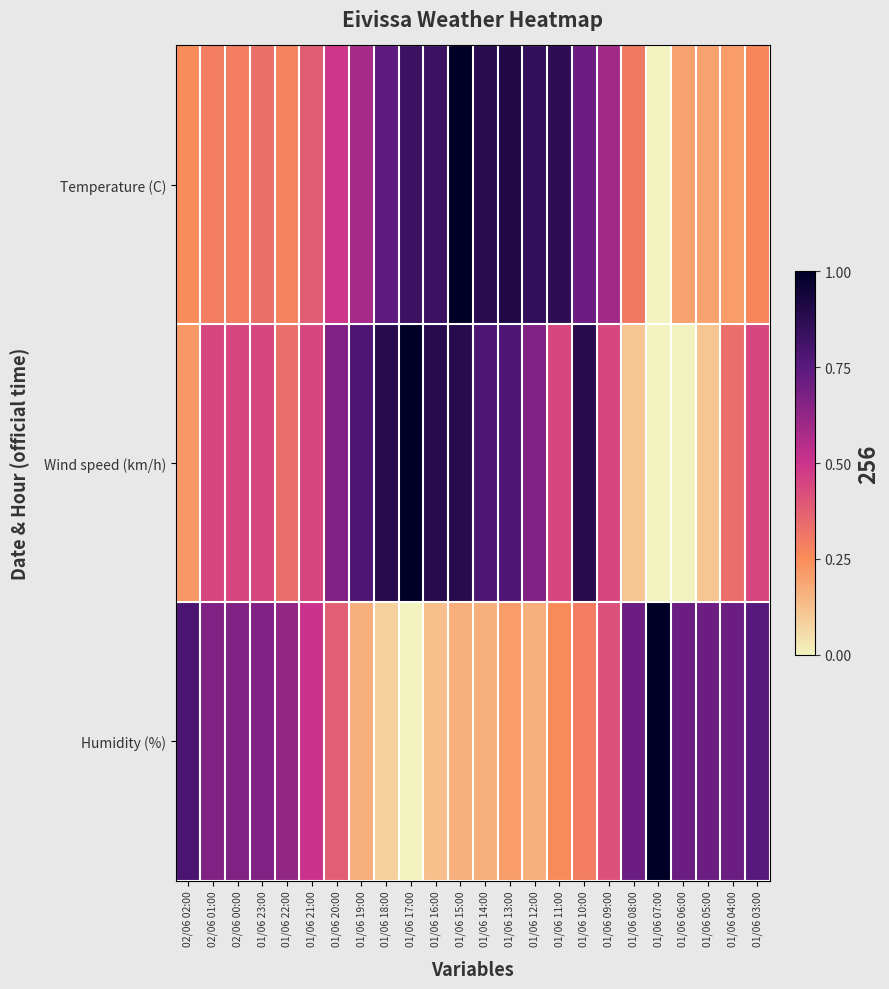

Reading left to right, what are all the values shown in this chart?

Temperature (C): 02/06 02:00=0.2	02/06 01:00=0.3	02/06 00:00=0.3	01/06 23:00=0.3	01/06 22:00=0.3	01/06 21:00=0.4	01/06 20:00=0.5	01/06 19:00=0.6	01/06 18:00=0.7	01/06 17:00=0.8	01/06 16:00=0.8	01/06 15:00=1.0	01/06 14:00=0.9	01/06 13:00=0.9	01/06 12:00=0.9	01/06 11:00=0.9	01/06 10:00=0.7	01/06 09:00=0.6	01/06 08:00=0.3	01/06 07:00=0.0	01/06 06:00=0.2	01/06 05:00=0.2	01/06 04:00=0.2	01/06 03:00=0.3
Wind speed (km/h): 02/06 02:00=0.2	02/06 01:00=0.4	02/06 00:00=0.4	01/06 23:00=0.4	01/06 22:00=0.3	01/06 21:00=0.4	01/06 20:00=0.7	01/06 19:00=0.8	01/06 18:00=0.9	01/06 17:00=1.0	01/06 16:00=0.9	01/06 15:00=0.9	01/06 14:00=0.8	01/06 13:00=0.8	01/06 12:00=0.7	01/06 11:00=0.4	01/06 10:00=0.9	01/06 09:00=0.4	01/06 08:00=0.1	01/06 07:00=0.0	01/06 06:00=0.0	01/06 05:00=0.1	01/06 04:00=0.3	01/06 03:00=0.4
Humidity (%): 02/06 02:00=0.8	02/06 01:00=0.7	02/06 00:00=0.7	01/06 23:00=0.7	01/06 22:00=0.6	01/06 21:00=0.5	01/06 20:00=0.4	01/06 19:00=0.2	01/06 18:00=0.1	01/06 17:00=0.0	01/06 16:00=0.1	01/06 15:00=0.2	01/06 14:00=0.2	01/06 13:00=0.2	01/06 12:00=0.2	01/06 11:00=0.2	01/06 10:00=0.3	01/06 09:00=0.4	01/06 08:00=0.7	01/06 07:00=1.0	01/06 06:00=0.7	01/06 05:00=0.7	01/06 04:00=0.7	01/06 03:00=0.8